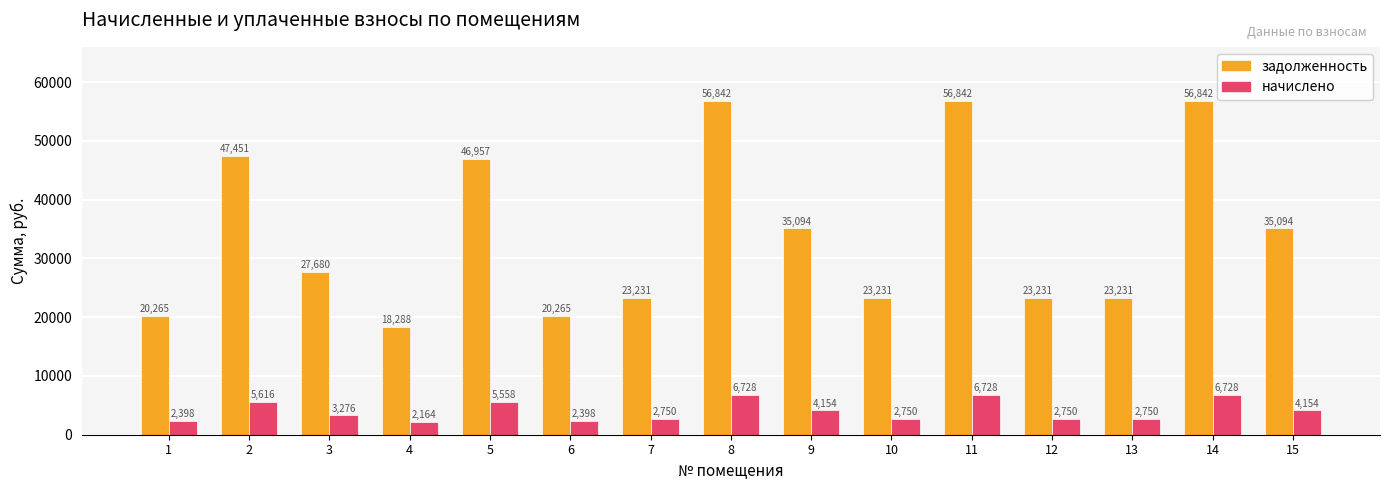

What is the difference between the начислено values at 10 and 9?

1404.0